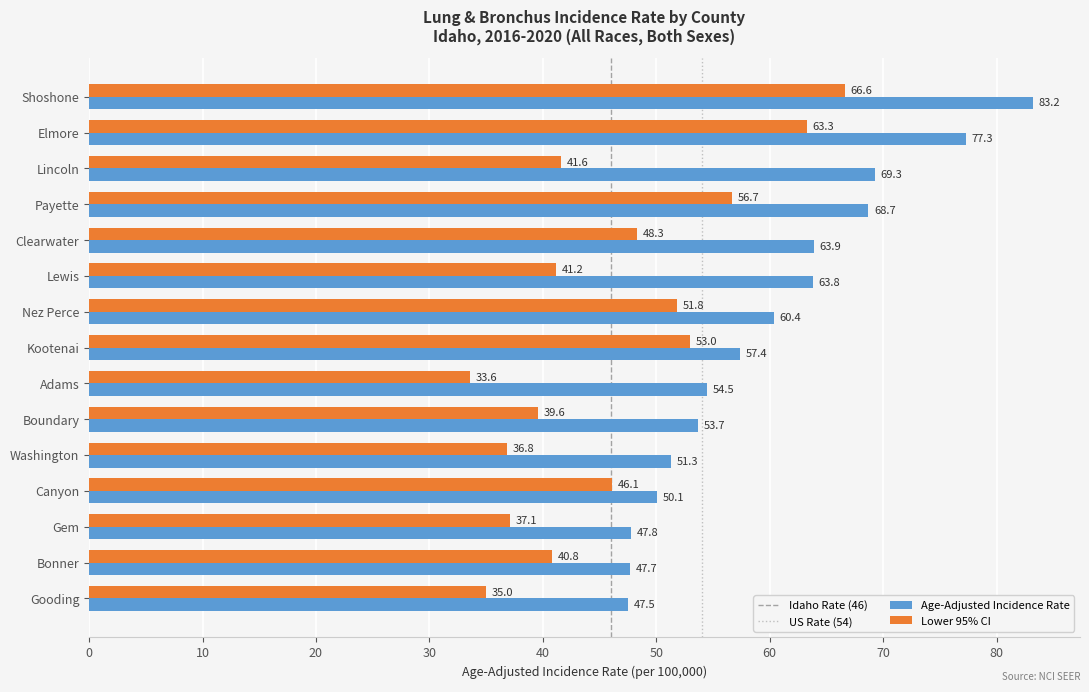

Count the number of categories in the chart.

15